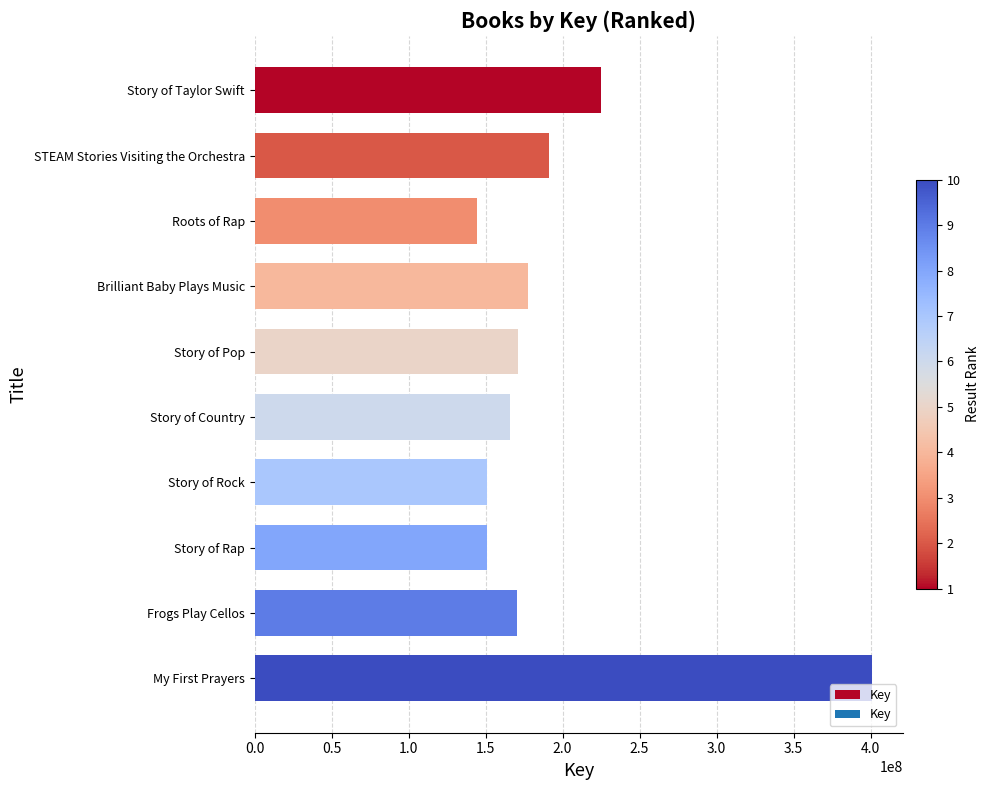

What value does the data have at Story of Rock, to the nearest 100?

150616600